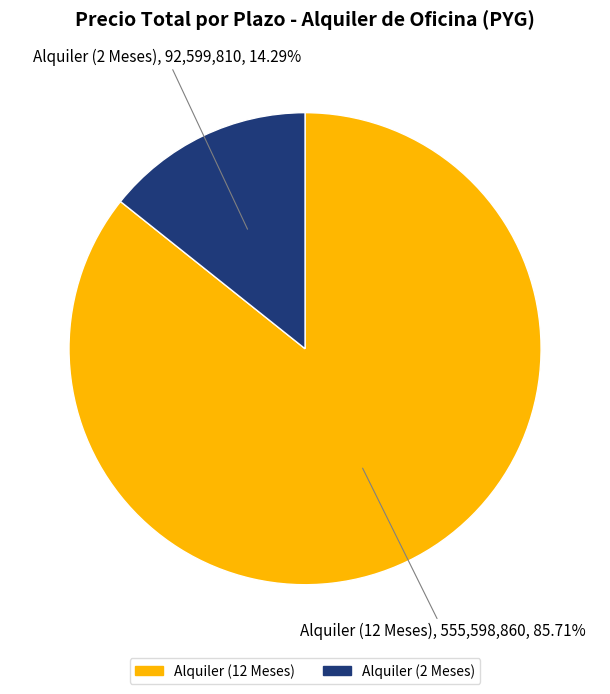

True or false: Alquiler (2 Meses) accounts for 14% of the total.

True